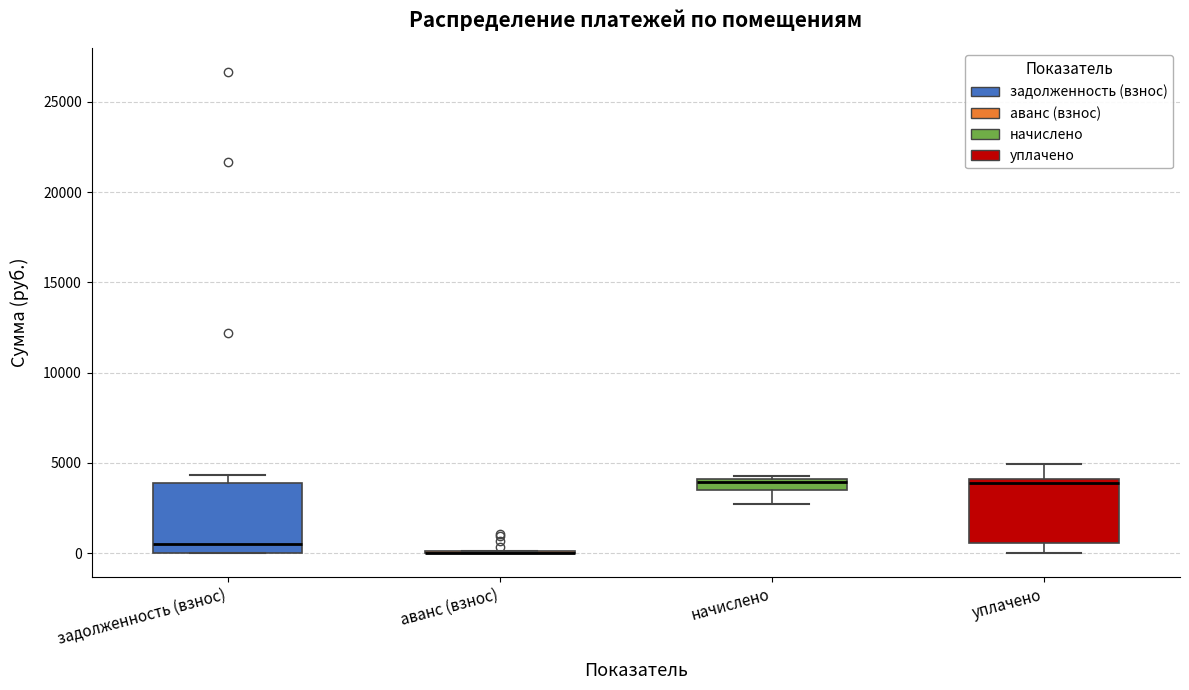

Where is the lower edge of the box for уплачено on the y-axis? The values are not printed on the chart, so give them approximately, as read against the axis.

500